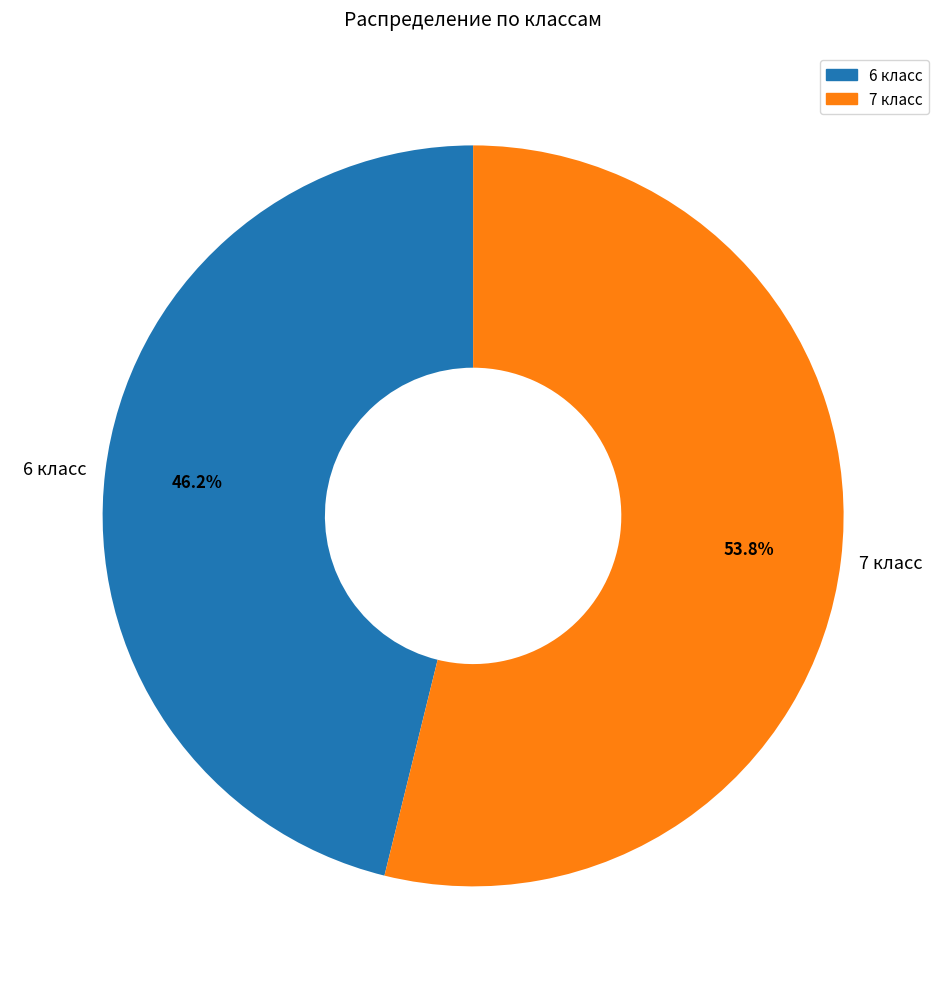

Rank the categories by value from lowest to highest.

6 класс, 7 класс